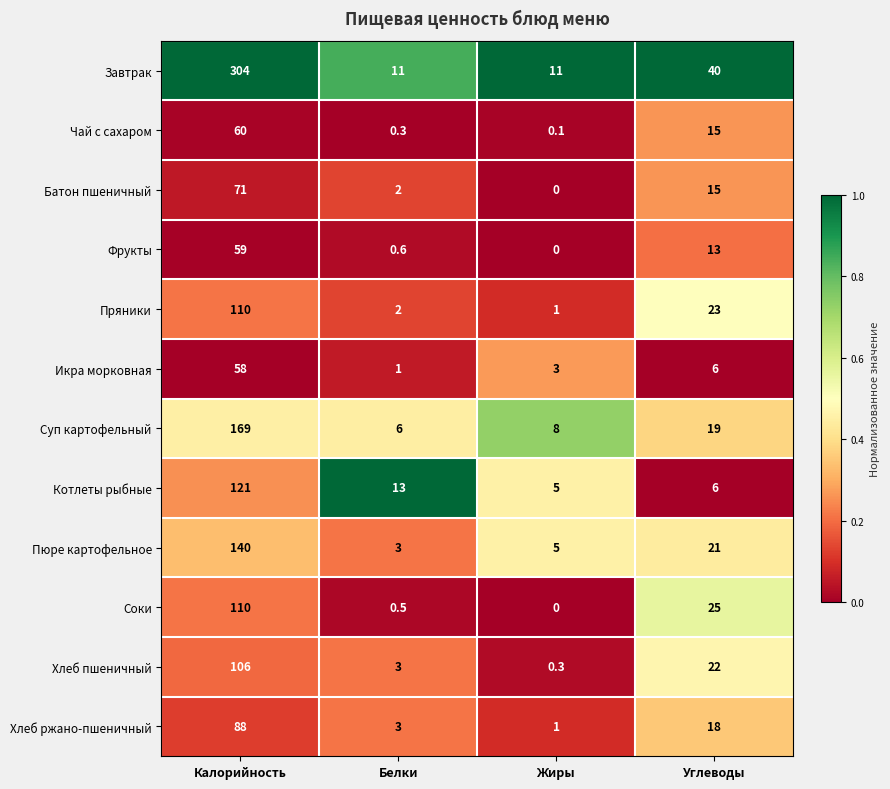

How many categories are shown in the chart?

4